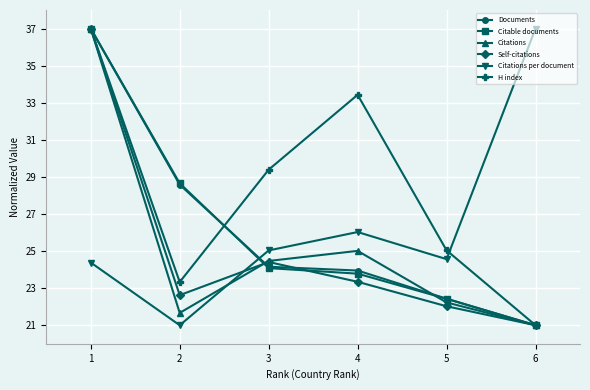

How many data points in Citations per document are above 25?

3